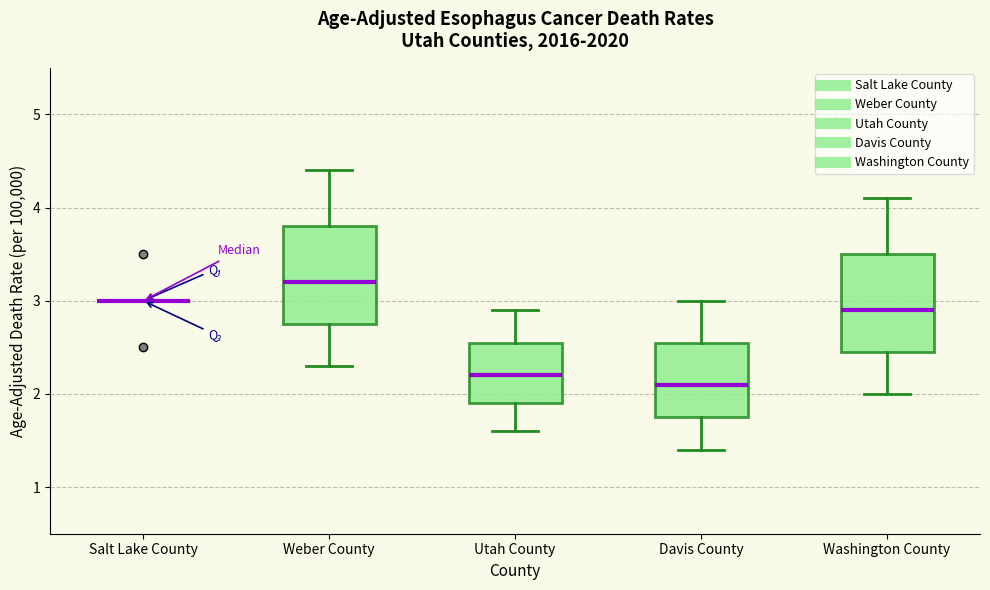

Reading left to right, read every box against the y-axis: the position of its median line, the range the box covers, and the ends of its whiskers. The values are not printed on the chart, so give them approximately, as read against the axis.

Salt Lake County: box collapsed to a line at 3.0, whiskers 3.0 to 3.0
Weber County: median 3.2, box 2.8 to 3.8, whiskers 2.3 to 4.4
Utah County: median 2.2, box 1.9 to 2.6, whiskers 1.6 to 2.9
Davis County: median 2.1, box 1.8 to 2.6, whiskers 1.4 to 3.0
Washington County: median 2.9, box 2.5 to 3.5, whiskers 2.0 to 4.1